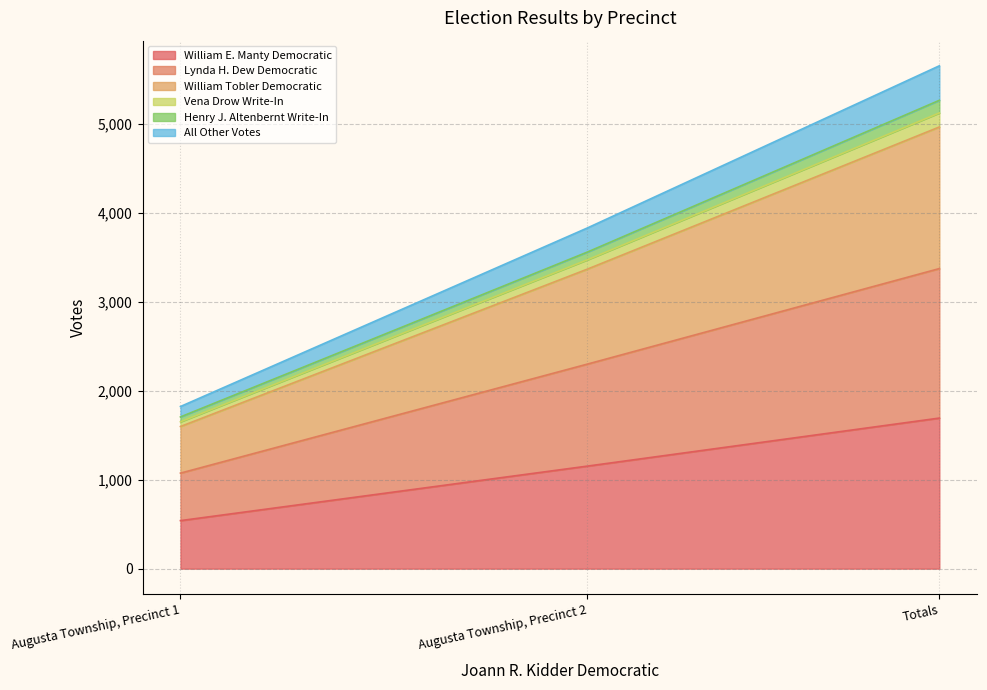

What is the lowest value of the William E. Manty Democratic series?

540